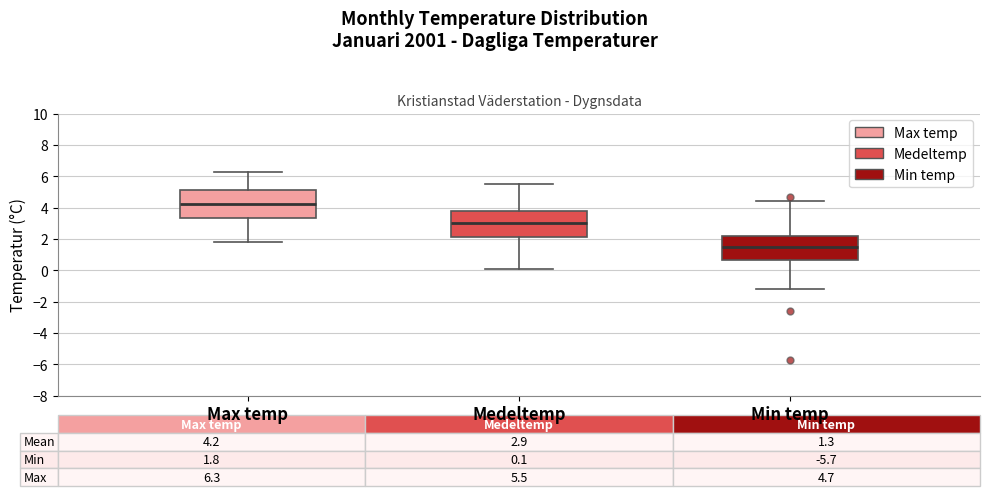

Which box's median line is the highest?

Max temp